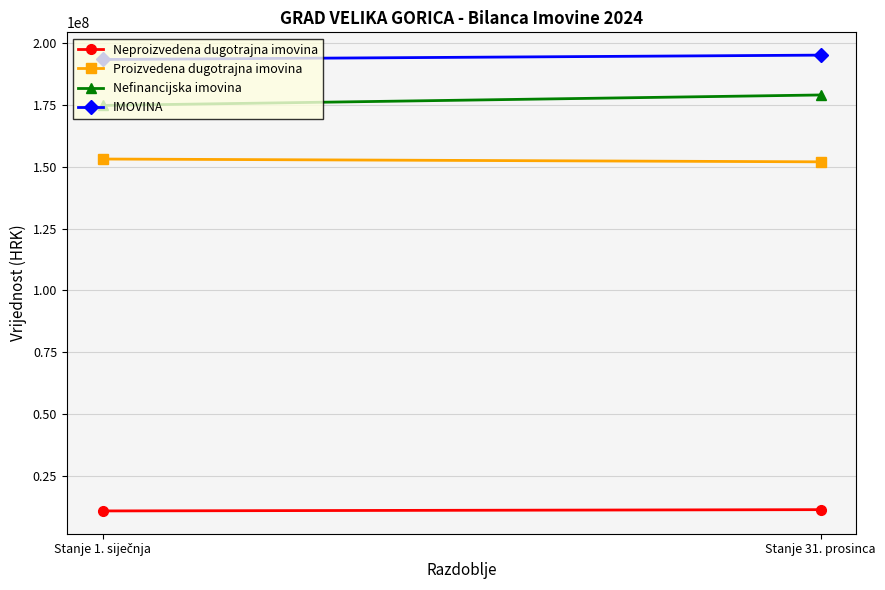

What is the difference between the maximum and minimum values in the Nefinancijska imovina series?

4233277.4